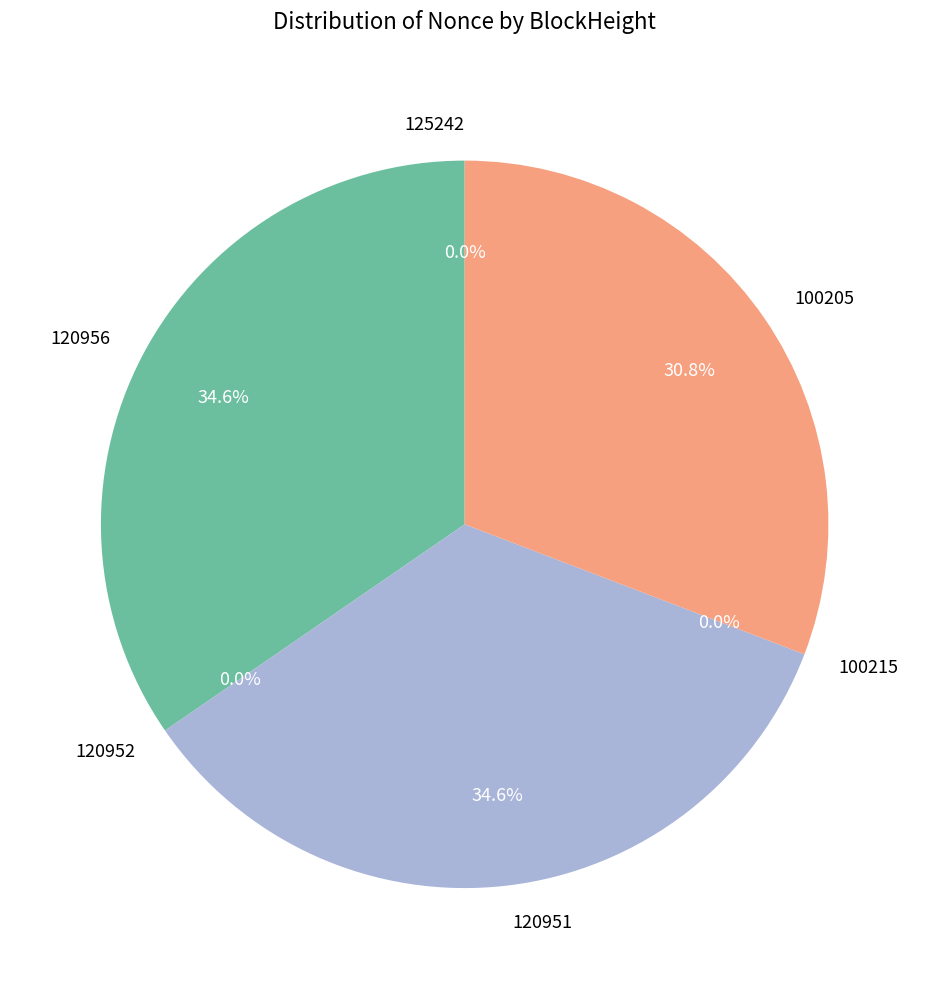

True or false: 100205 accounts for 39% of the total.

False